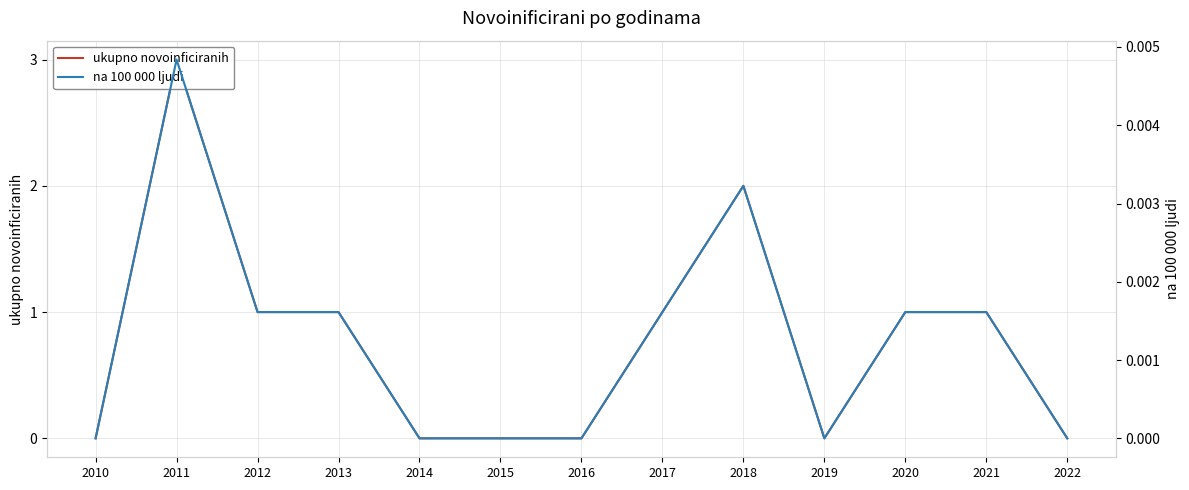

What is the difference between the highest and lowest values at 2017?

1.0